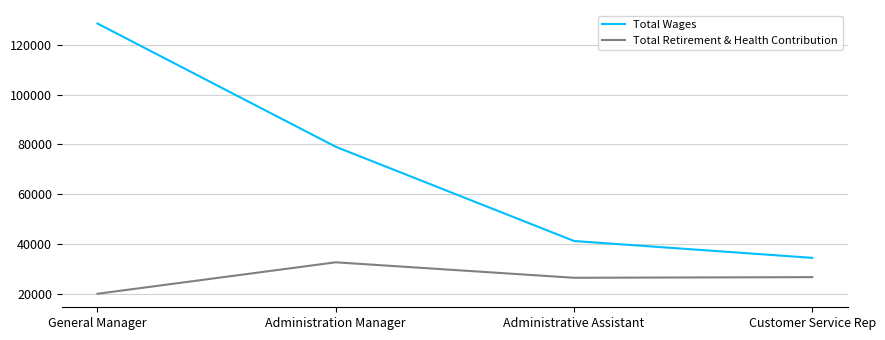

Rank the series at General Manager from highest to lowest value.

Total Wages, Total Retirement & Health Contribution